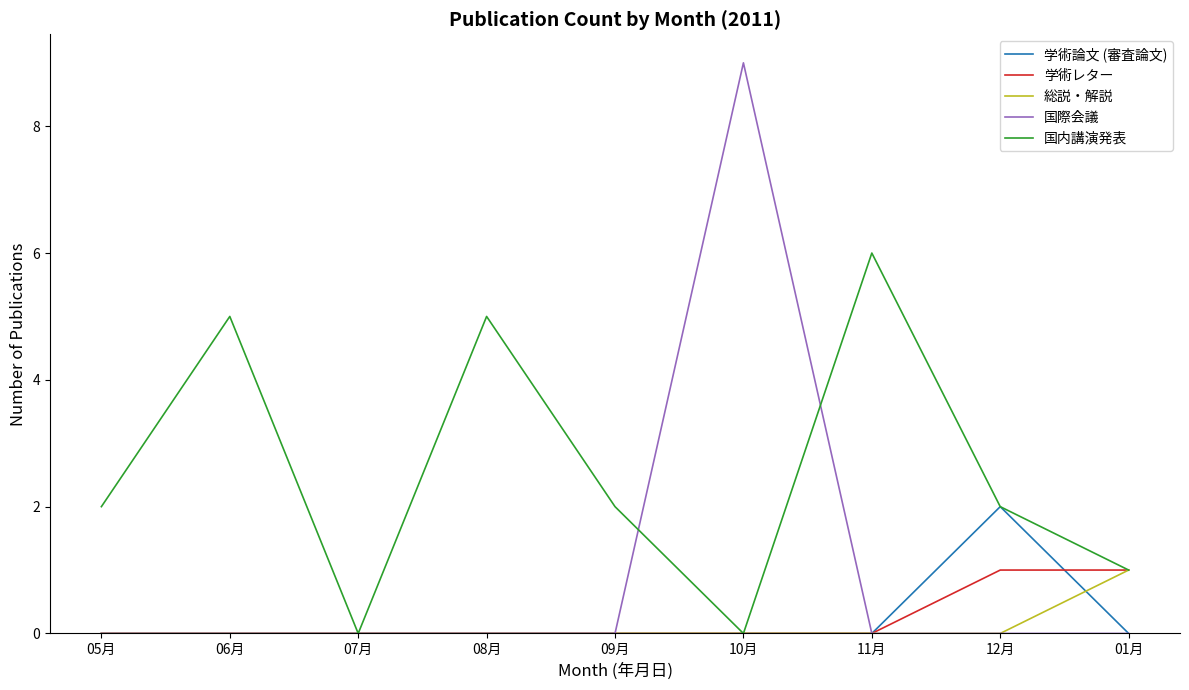

Which series changed the most between 05月 and 06月?

国内講演発表